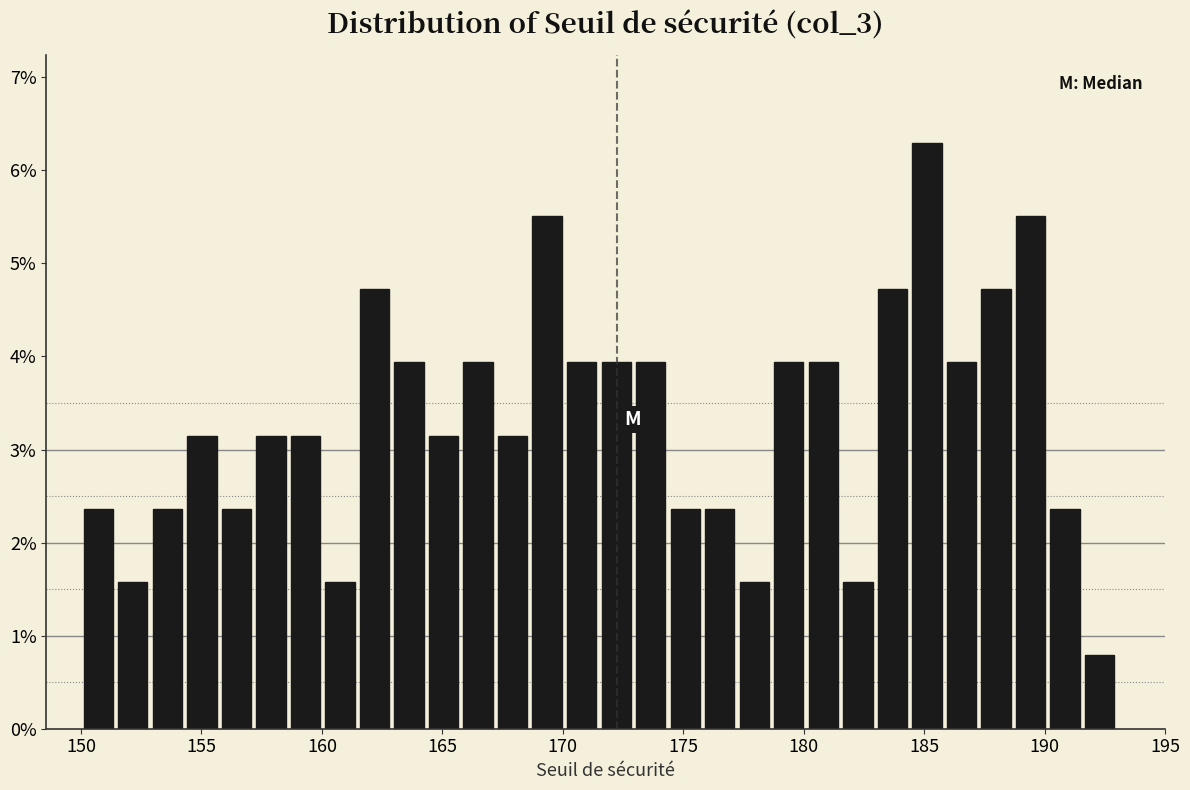

Read against the x-axis, roughly where is the centre of the tallest bar?

185.0